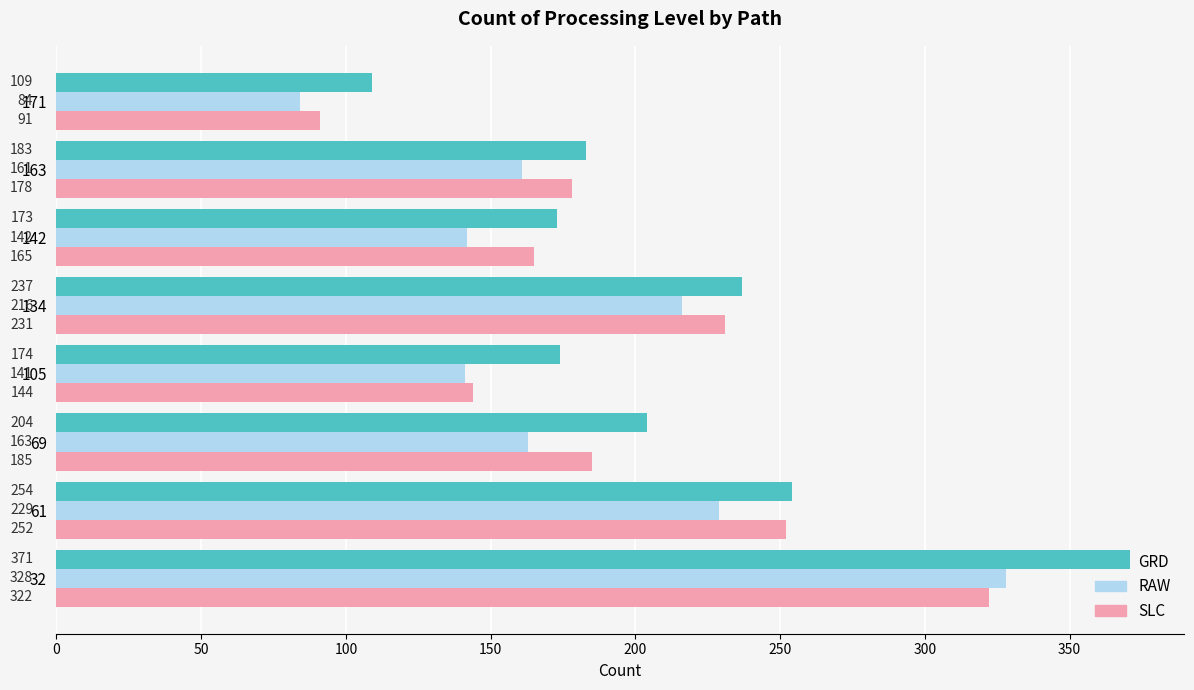

What is the maximum value shown in the chart?

371